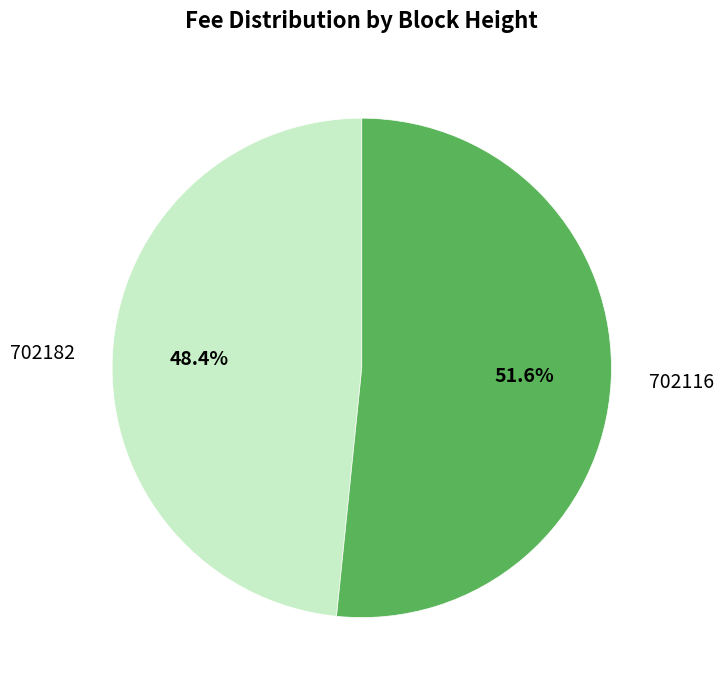

Rank the categories by value from lowest to highest.

702182, 702116